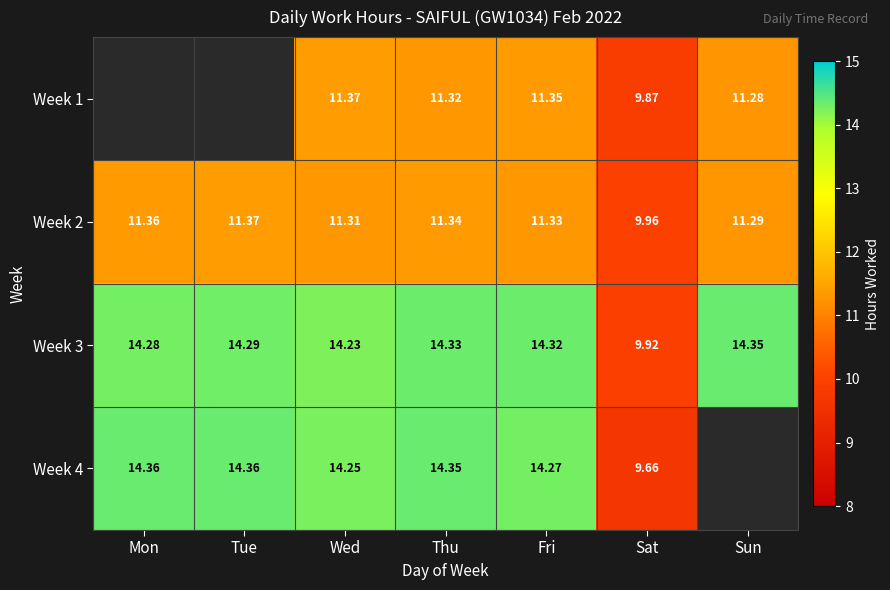

At which label is Week 2 closest to 10?

Sat